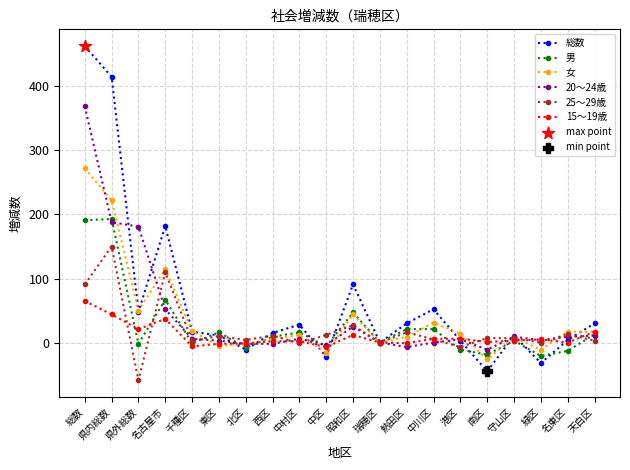

At how many categories does at least one series exceed 379?

2